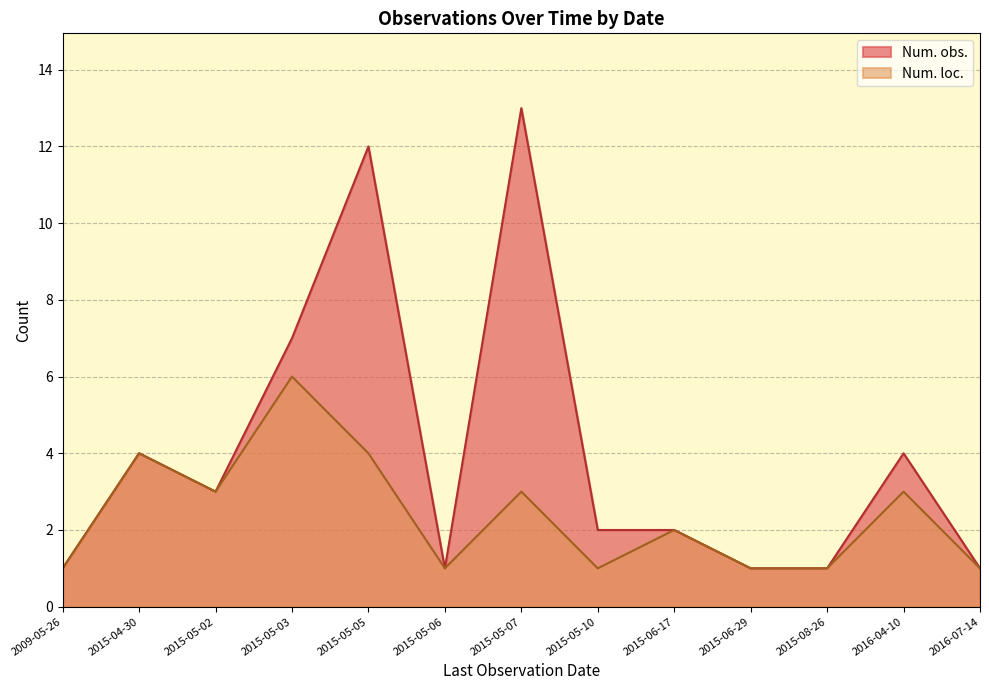

What position from the right is 2015-04-30?

12